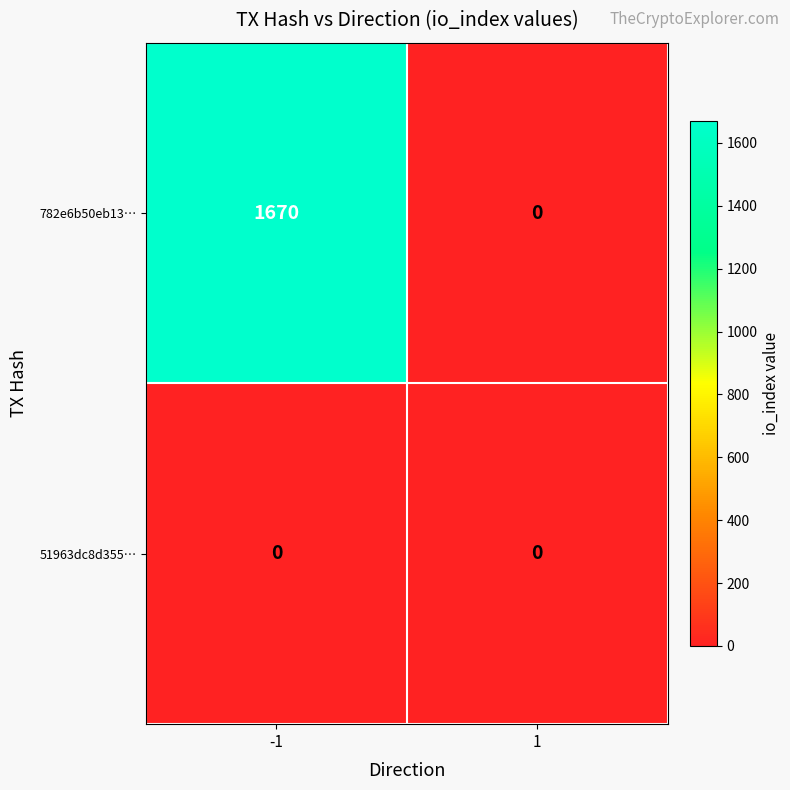

What is the sum of the 782e6b50eb13… values at 1 and -1?

1670